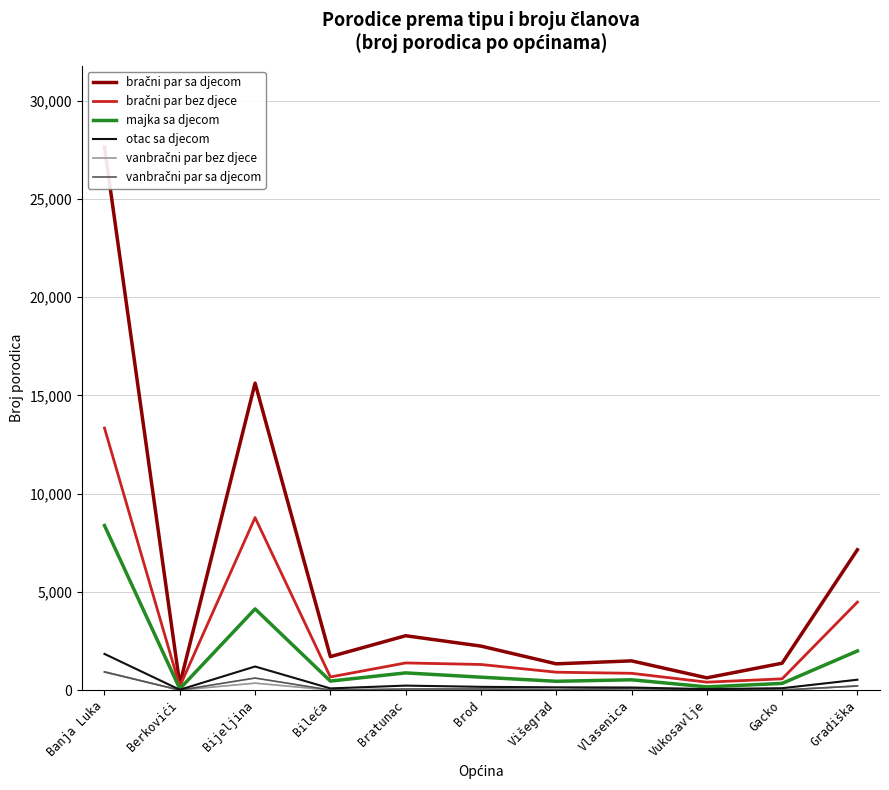

In vanbračni par bez djece, how many points are higher than both neighbors (excluding endpoints)?

3